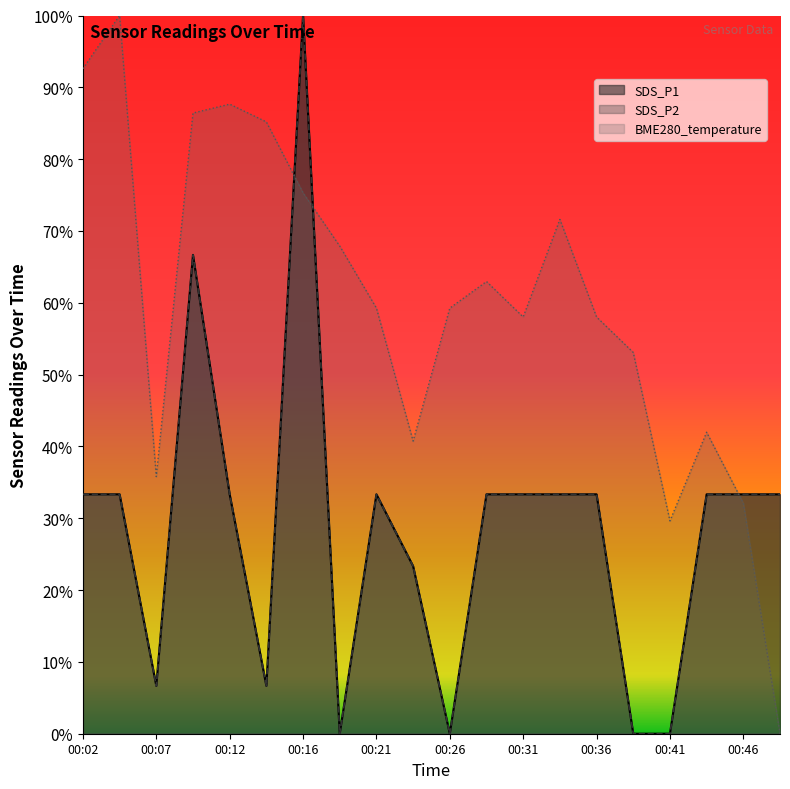

How many data points in SDS_P1 are above 0?

16